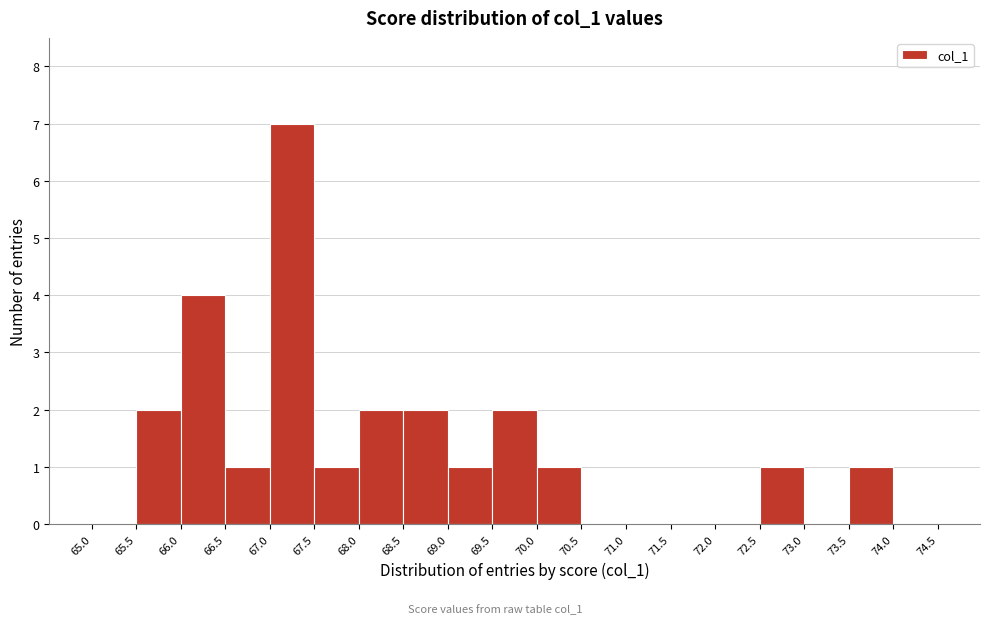

Reading left to right, list every bar in this chart as the range it spans on the x-axis followed by its height. The values are not printed on the chart, so give them approximately, as read against the axis.

65.0 to 65.5: 0
65.5 to 66.0: 2
66.0 to 66.5: 4
66.5 to 67.0: 1
67.0 to 67.5: 7
67.5 to 68.0: 1
68.0 to 68.5: 2
68.5 to 69.0: 2
69.0 to 69.5: 1
69.5 to 70.0: 2
70.0 to 70.5: 1
70.5 to 71.0: 0
71.0 to 71.5: 0
71.5 to 72.0: 0
72.0 to 72.5: 0
72.5 to 73.0: 1
73.0 to 73.5: 0
73.5 to 74.0: 1
74.0 to 74.5: 0